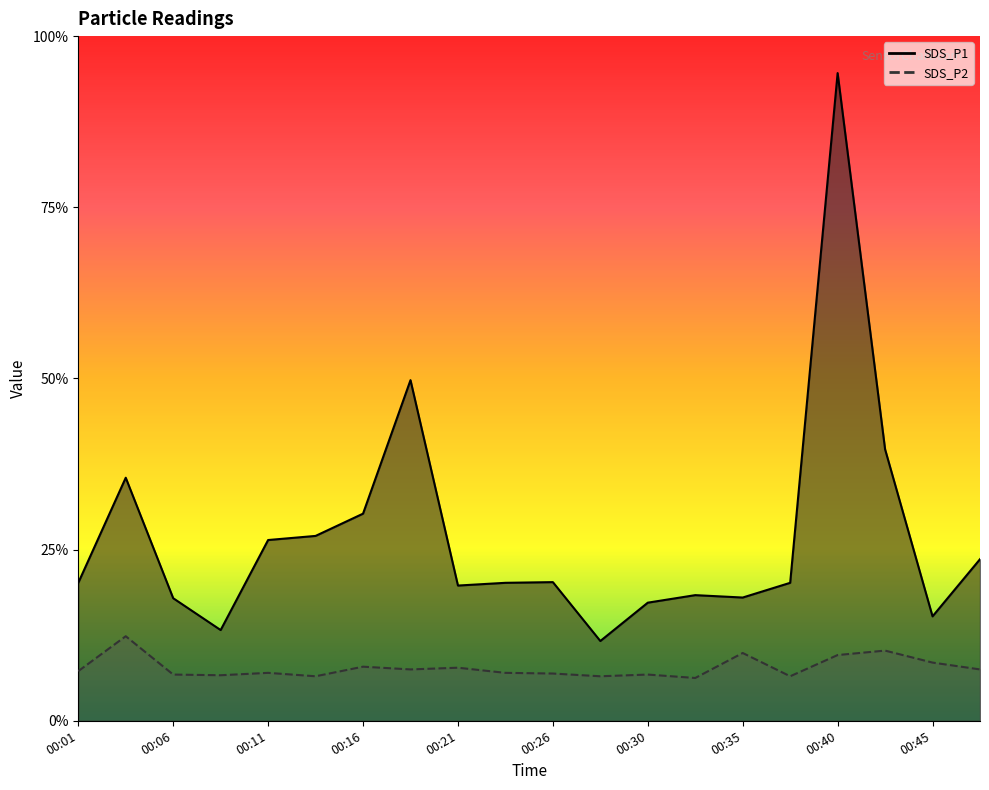

What is the difference between the highest and lowest values at 00:04?

4.6